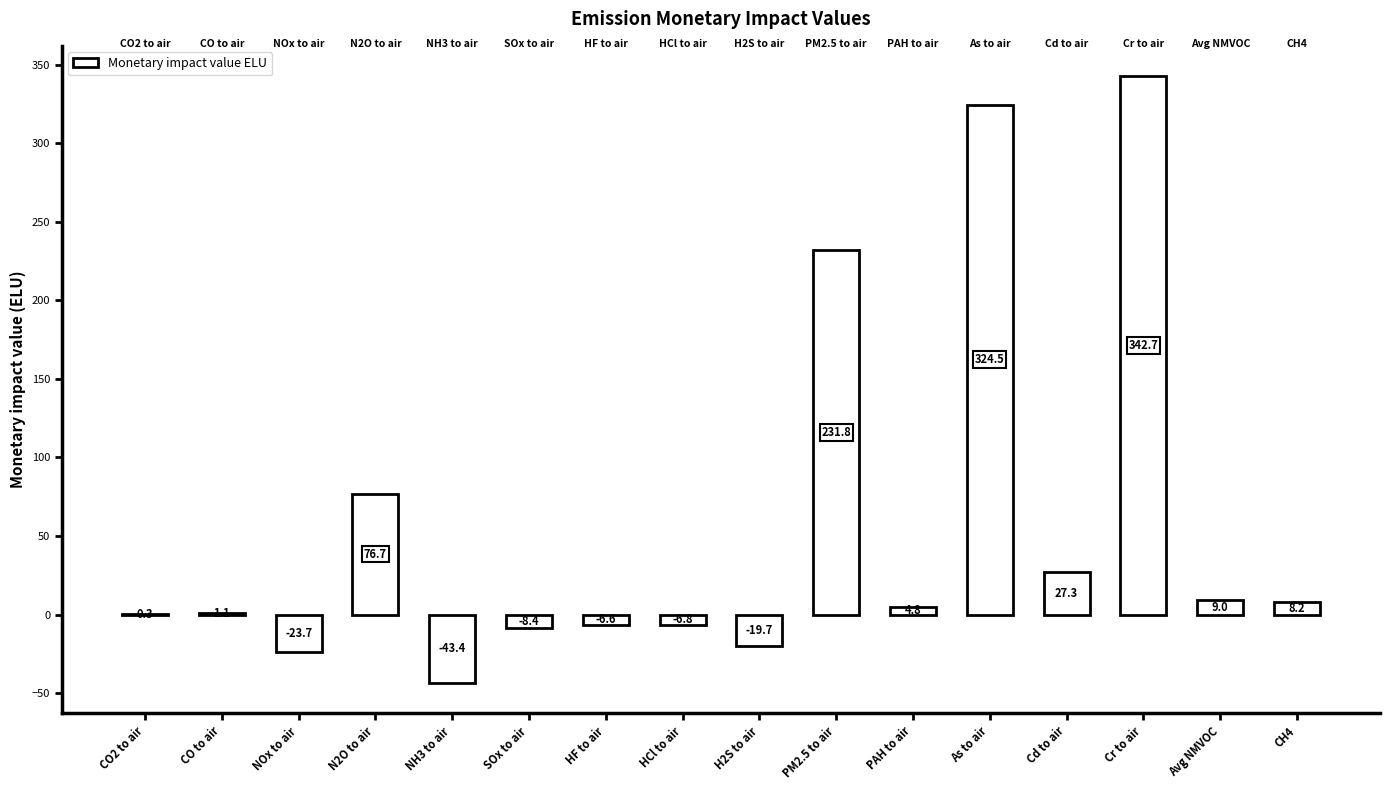

Are the bars horizontal?

No